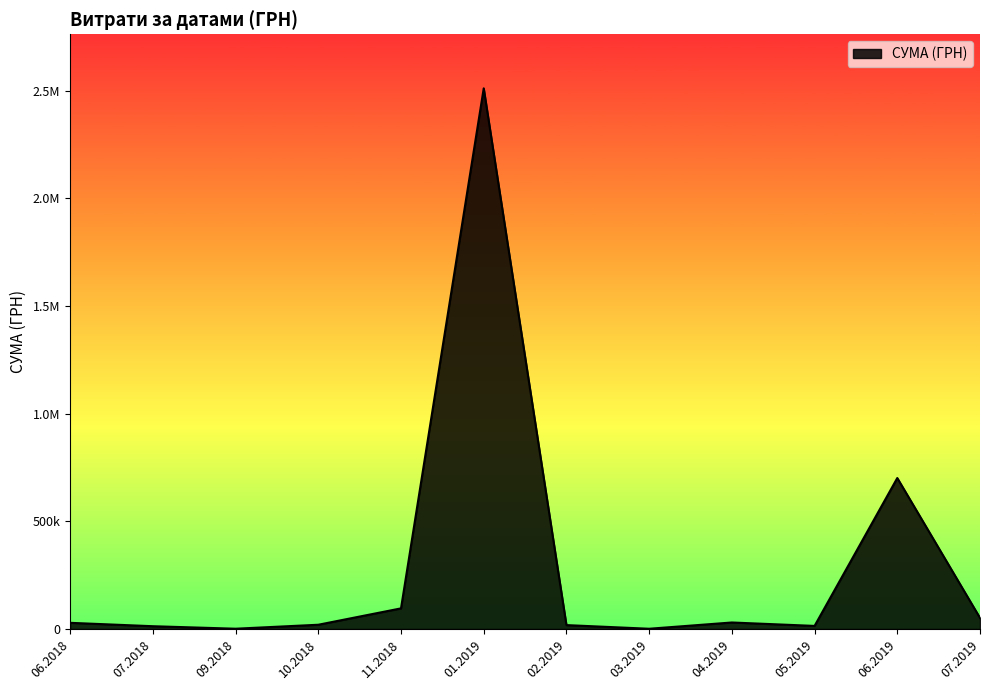

Does the chart display data point markers on the line(s)?

No